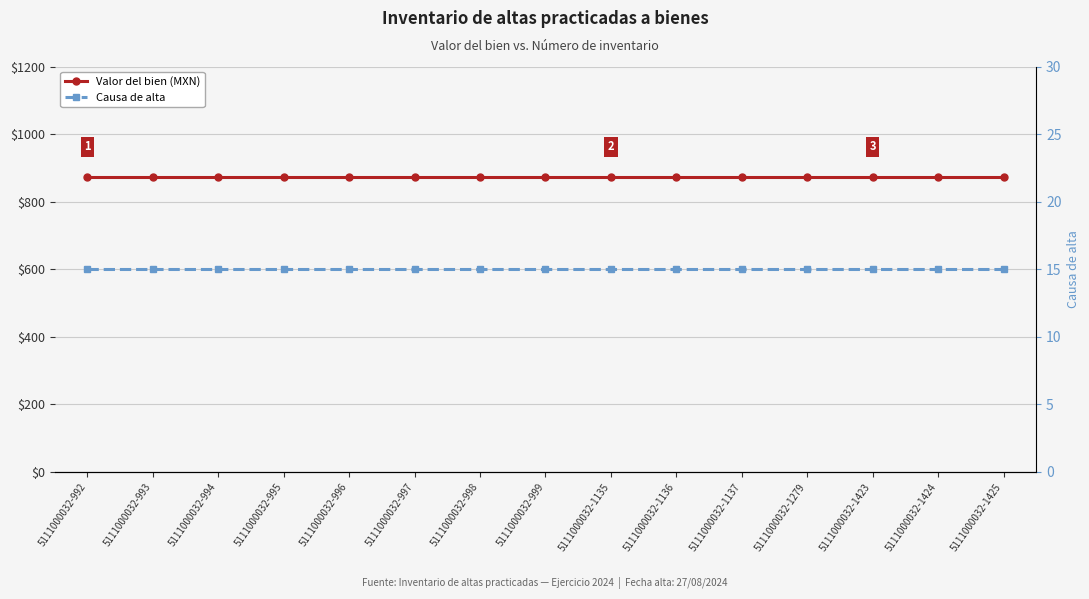

Which category has the lowest value across all series?

5111000032-992